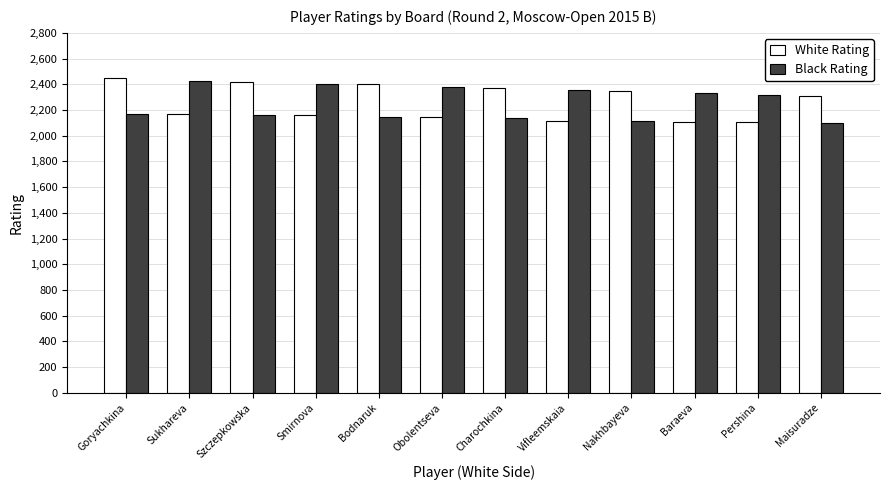

True or false: White Rating has a value of 2111 at Vifleemskaia.

True